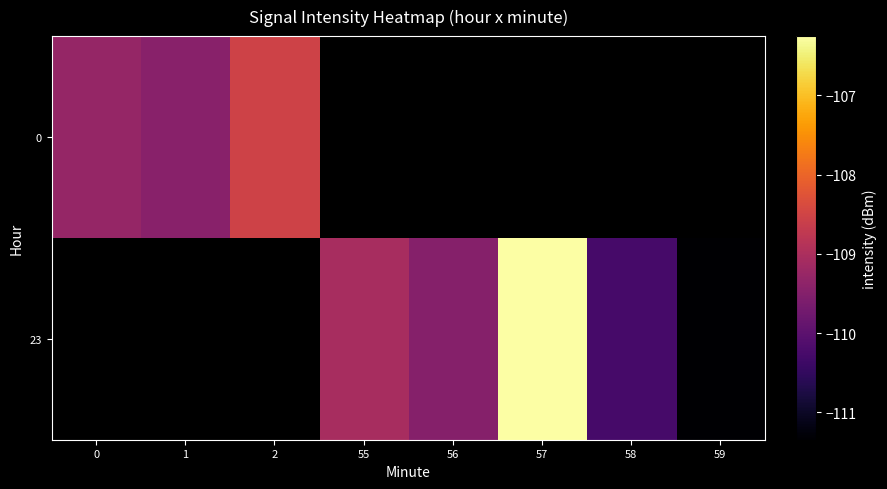

Where is 0 nearest to the value -108?

2